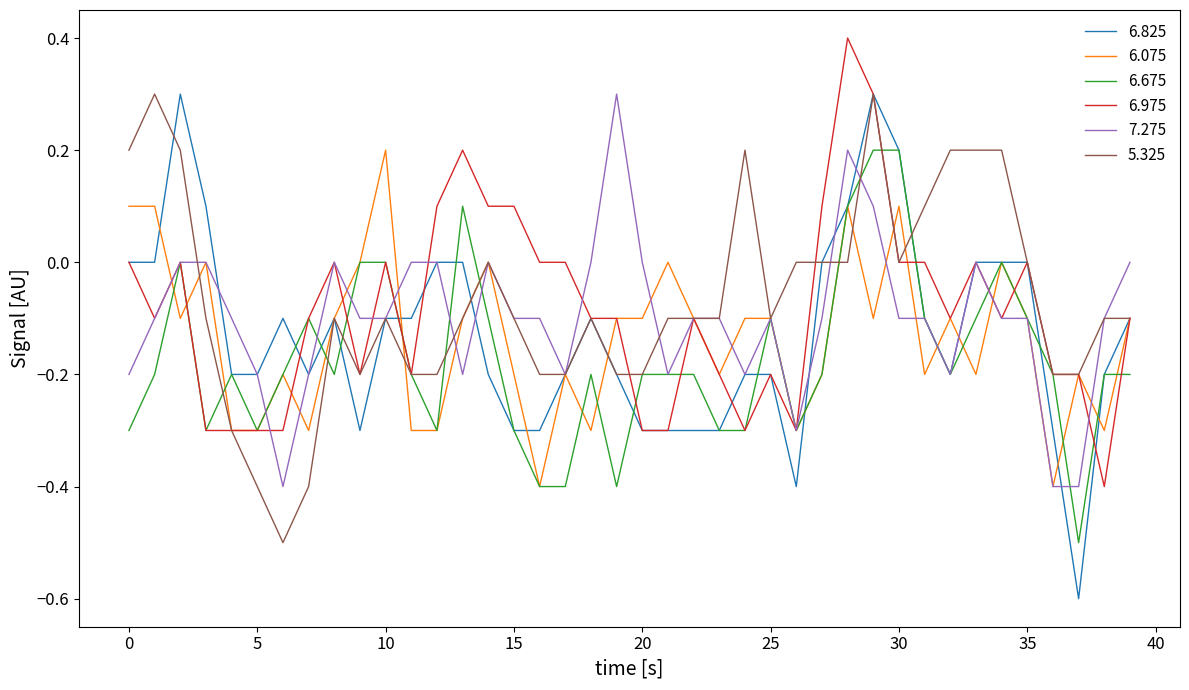

Which series ends up on top after the final intersection of 5.325 and 6.675?

5.325